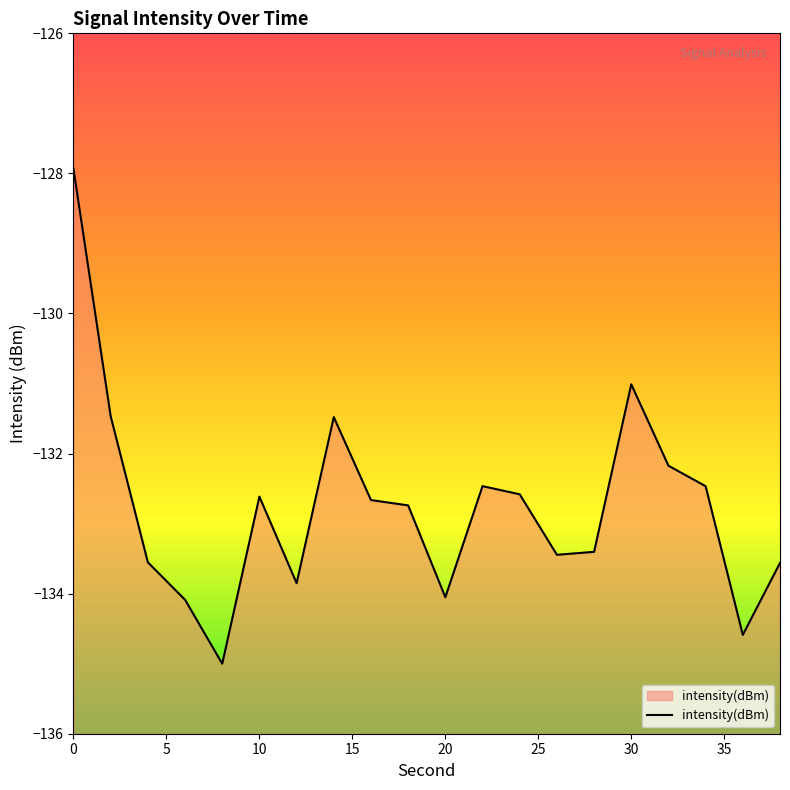

What is the change in value from 20 to 36?

-0.5